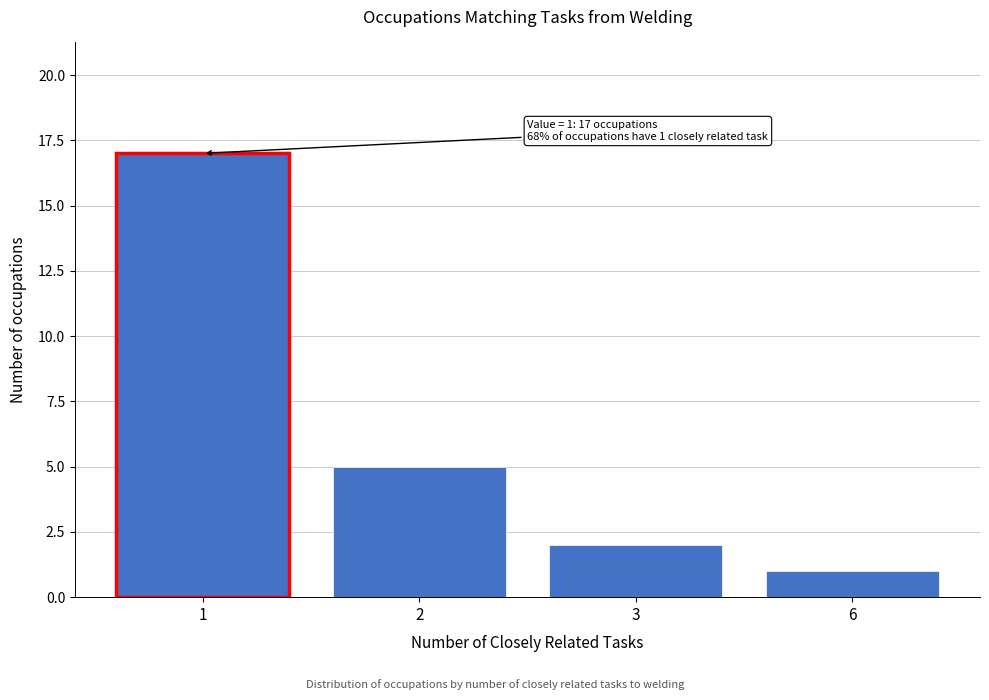

Reading left to right, transcribe all the data shown in this chart.

17	5	2	1